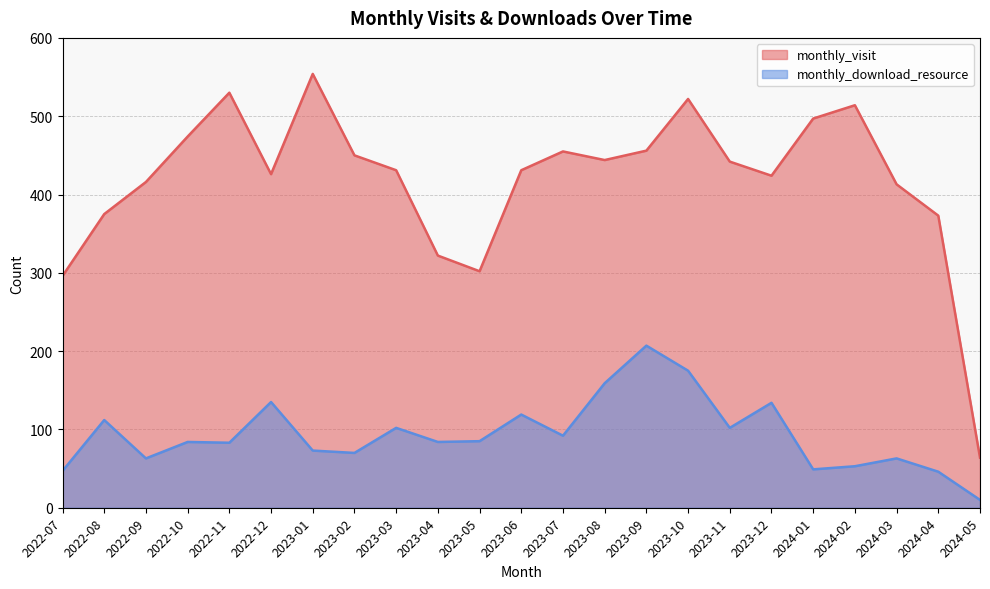

Rank the categories by monthly_download_resource value from lowest to highest.

2024-05, 2024-04, 2022-07, 2024-01, 2024-02, 2022-09, 2024-03, 2023-02, 2023-01, 2022-11, 2022-10, 2023-04, 2023-05, 2023-07, 2023-03, 2023-11, 2022-08, 2023-06, 2023-12, 2022-12, 2023-08, 2023-10, 2023-09